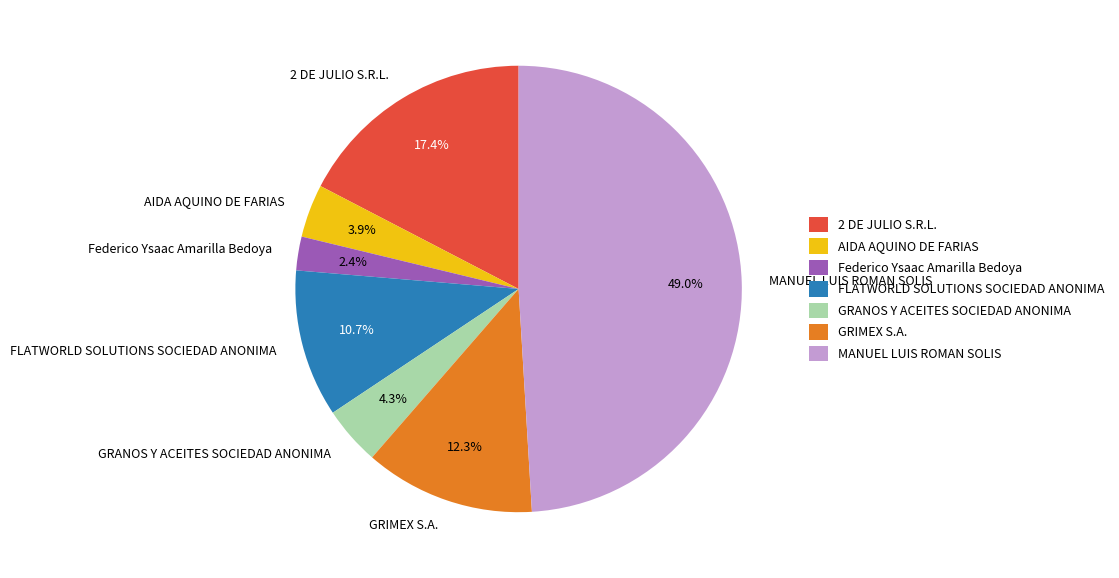

Which has a higher value, GRIMEX S.A. or Federico Ysaac Amarilla Bedoya?

GRIMEX S.A.